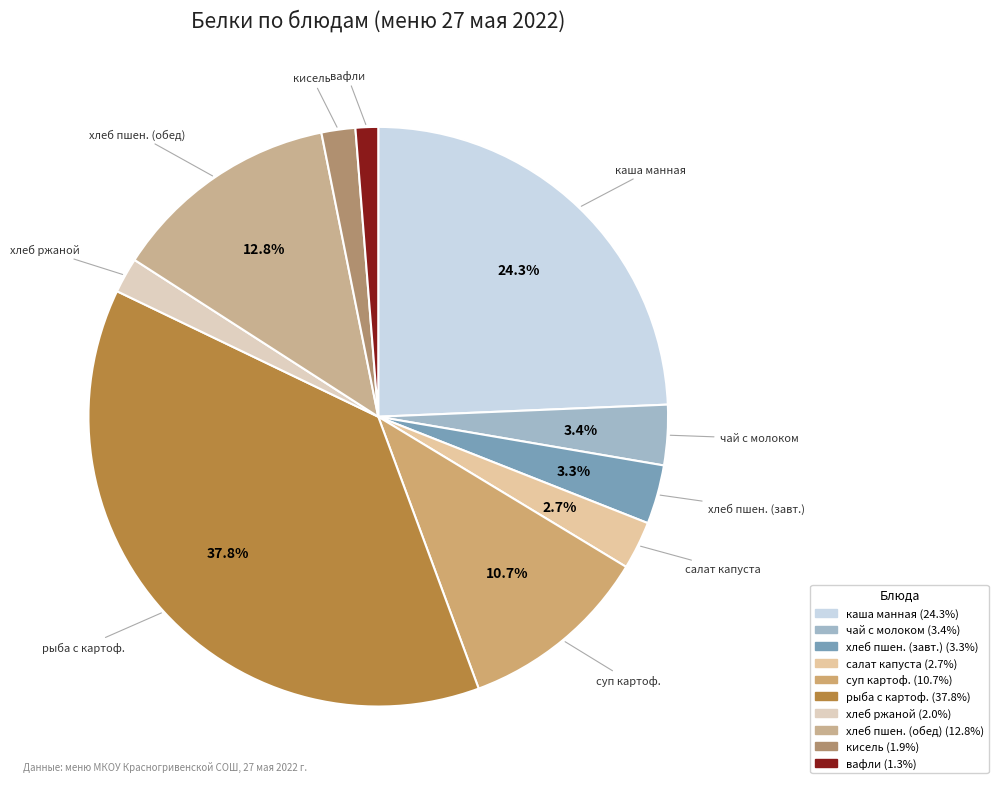

Is there a majority slice in this chart?

No